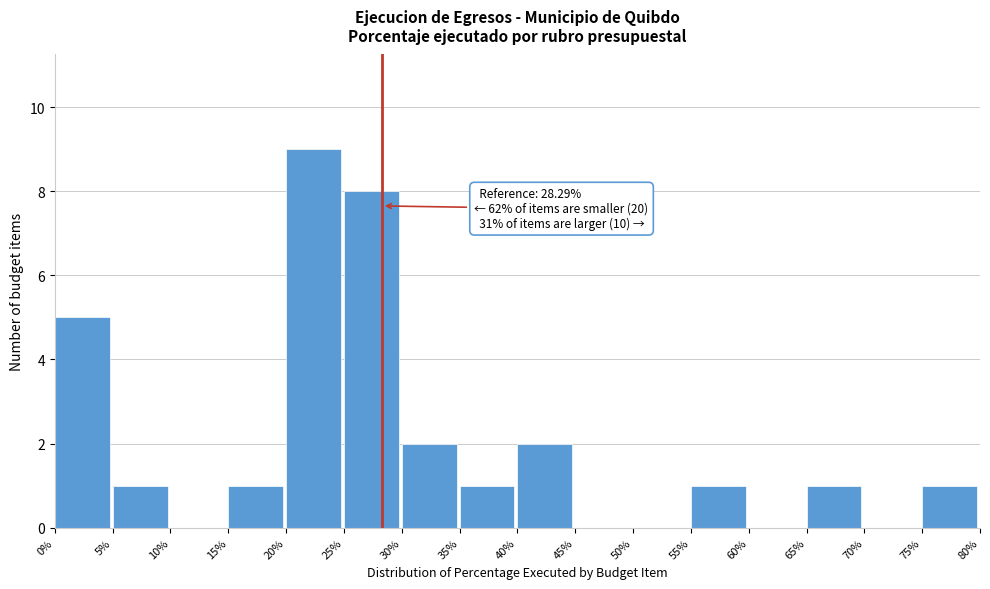

Which range on the x-axis has the tallest bar?

20% to 25%